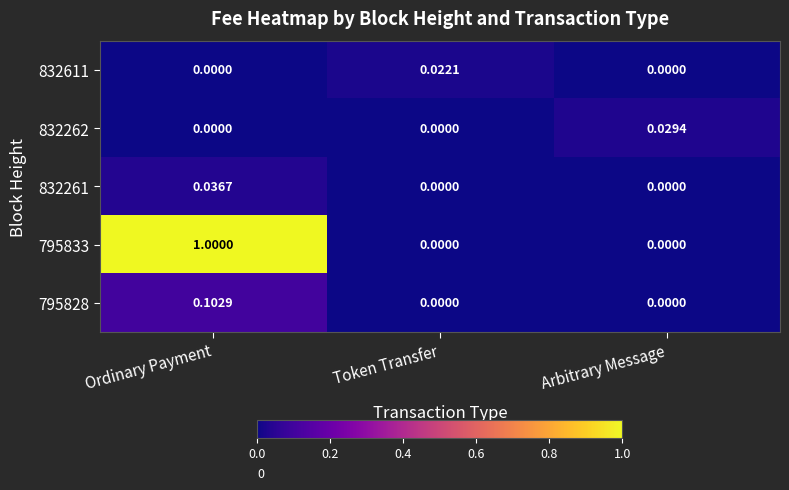

At which category is the sum across all series the highest?

Ordinary Payment